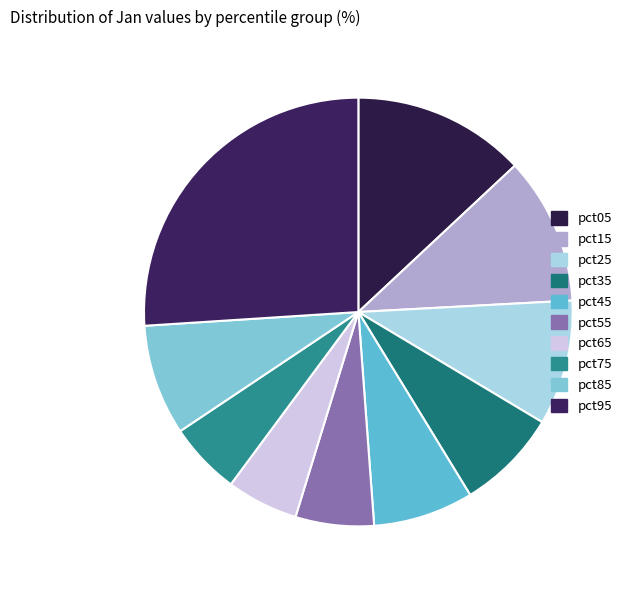

How many slices are in this pie chart?

10